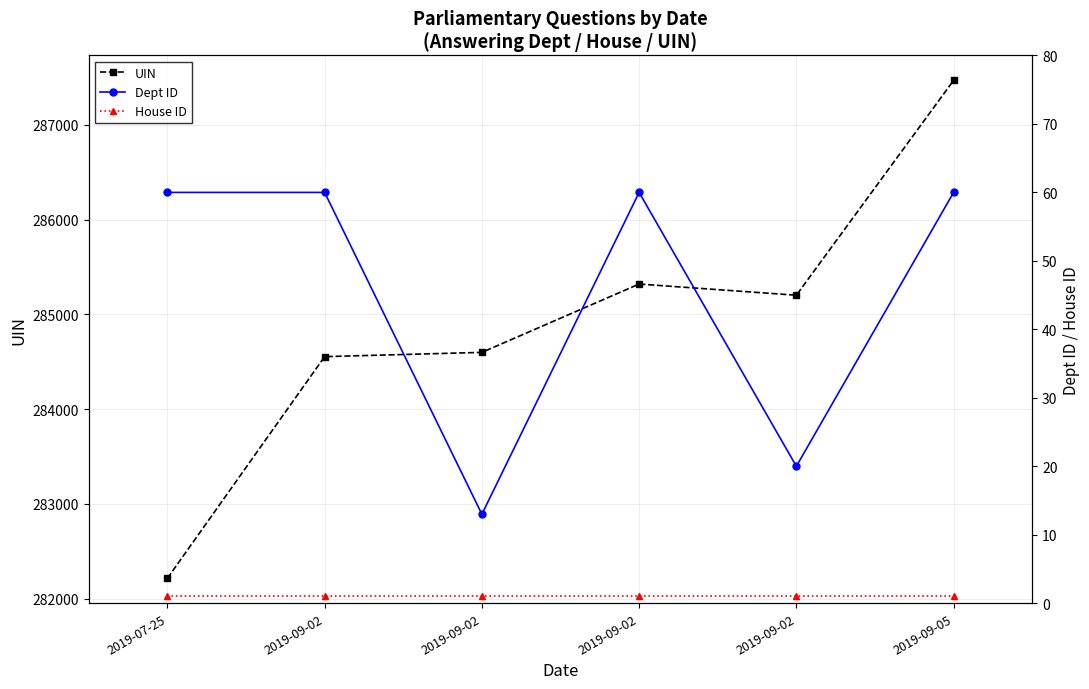

Reading right to left, transcribe all the data shown in this chart.

UIN: 287469	285202	285320	284599	284554	282215
Dept ID: 60	20	60	13	60	60
House ID: 1	1	1	1	1	1